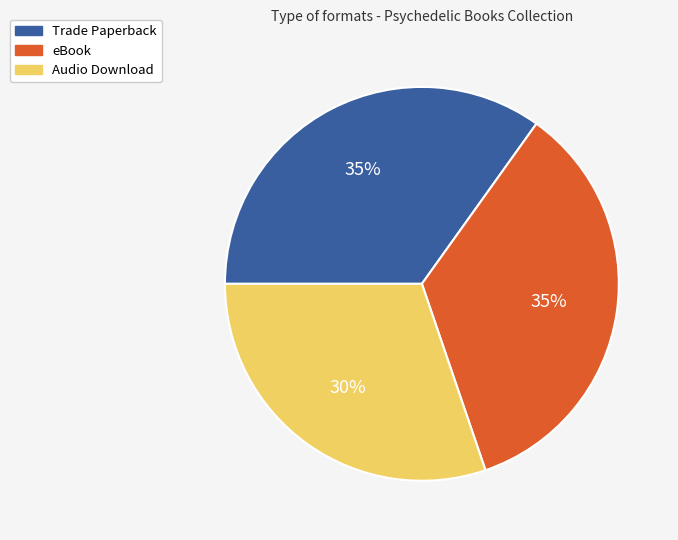

Does any single category account for the majority?

No